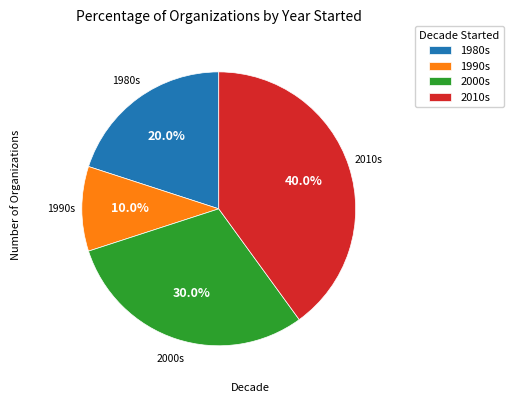

Does 2000s represent more than half of the total?

No